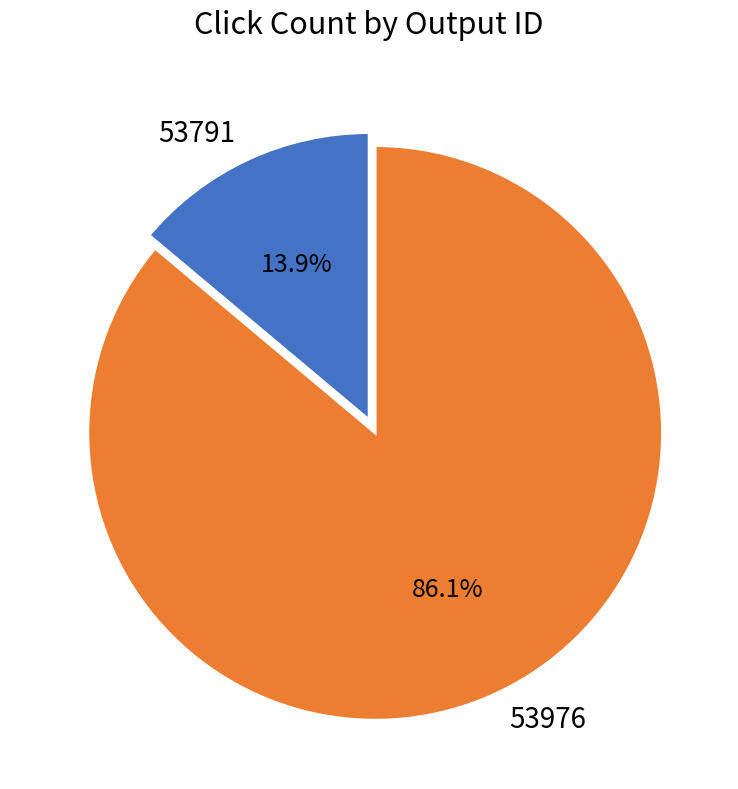

Do 53976 and 53791 together represent more than half of the pie?

Yes